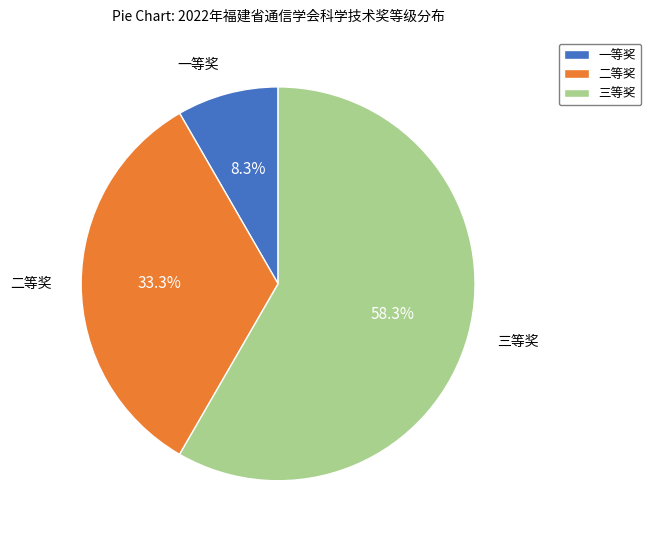

What is the total percentage of 二等奖 and 三等奖?

91.7%